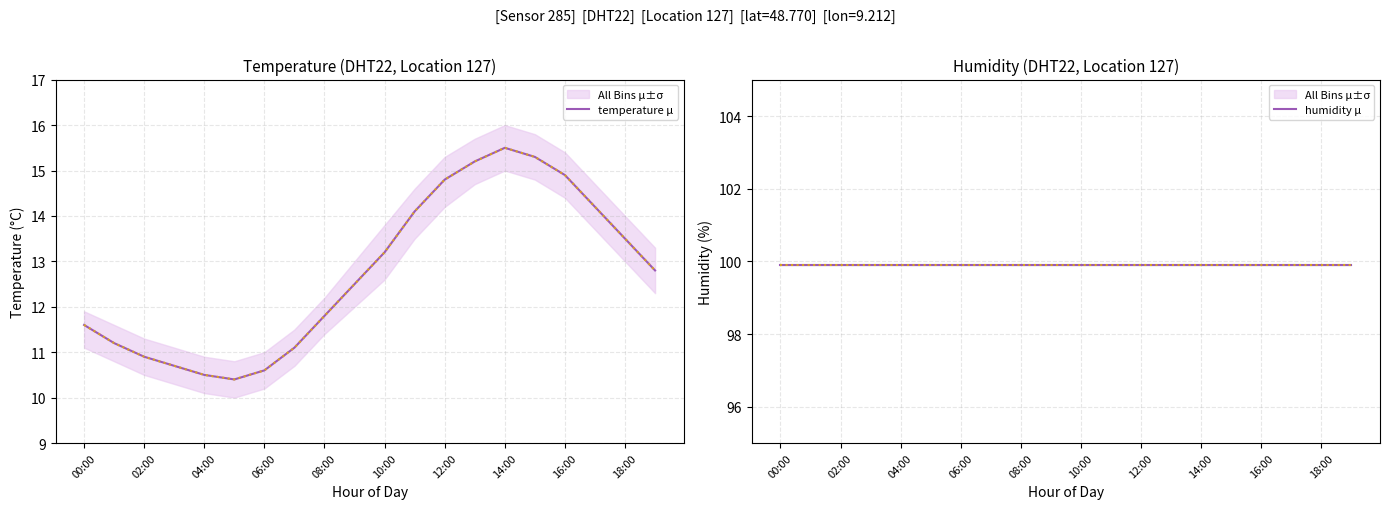

What is the maximum value for temperature μ?

15.5